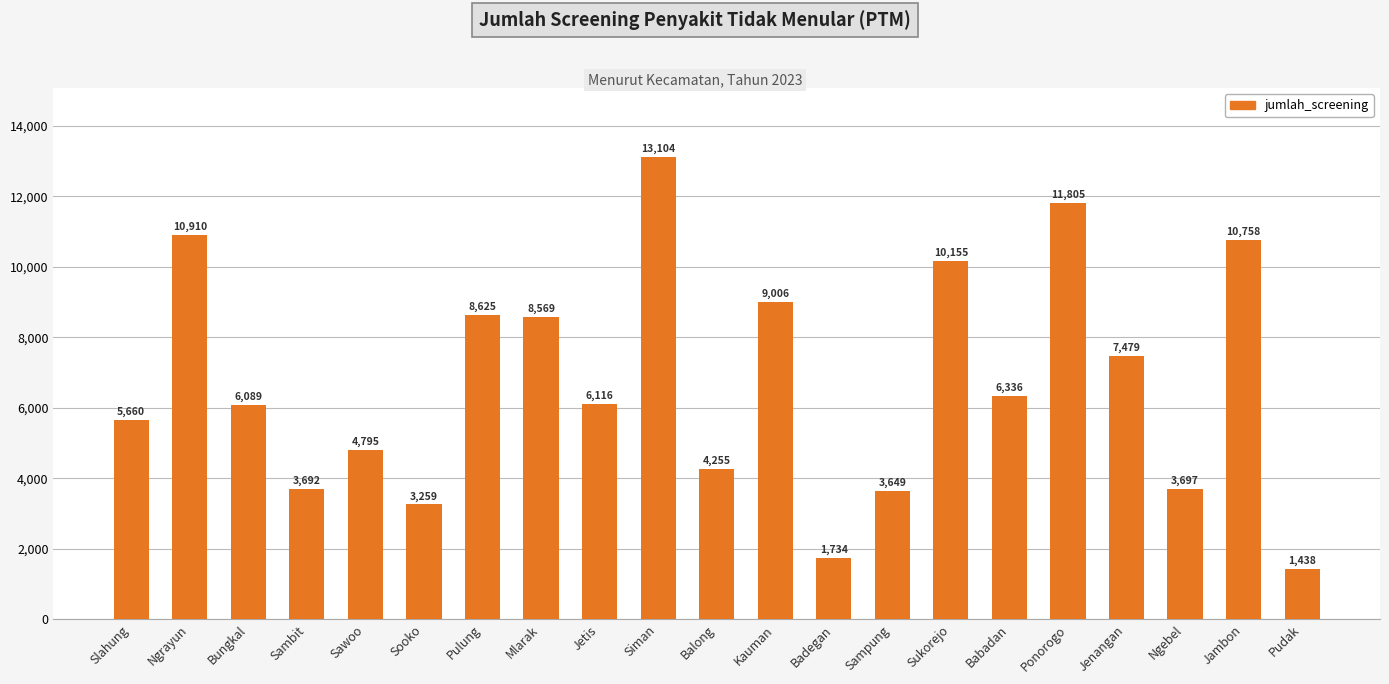

What is the difference between the maximum and second lowest values?

11370